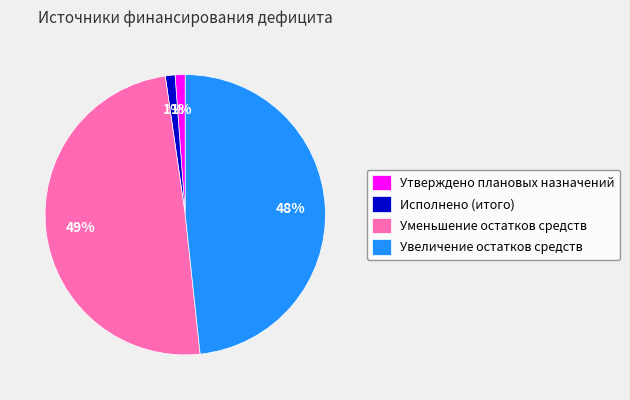

The Утверждено плановых назначений slice represents 15% of the pie. True or false?

False